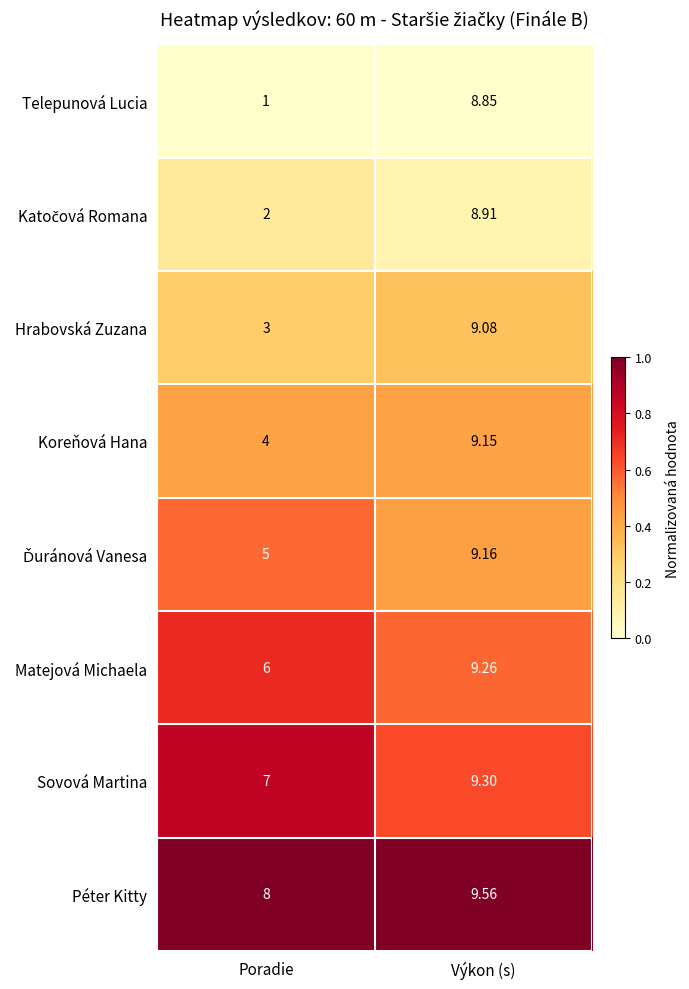

Which series has the largest total across all categories?

Péter Kitty